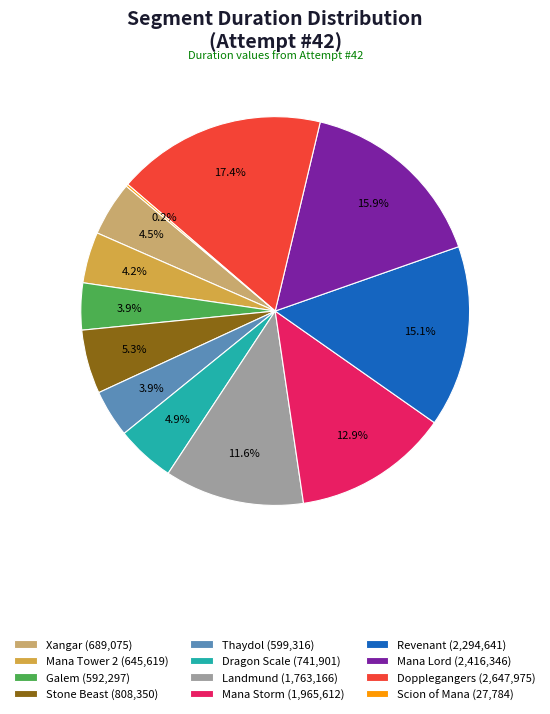

Does Xangar (689,075) account for over 50% of the chart?

No